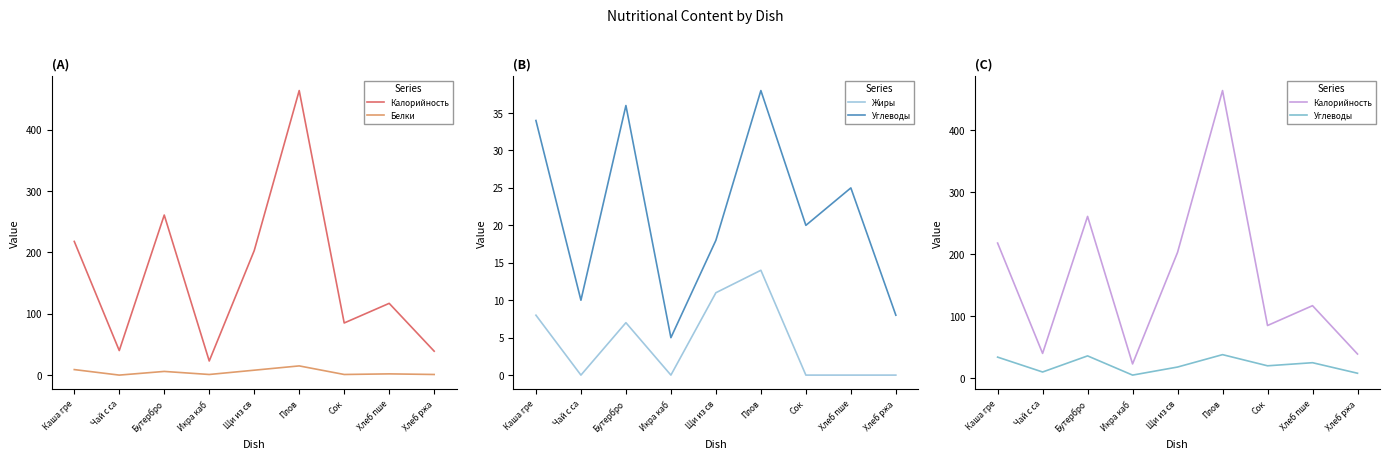

What is the highest value of the Белки series?

15